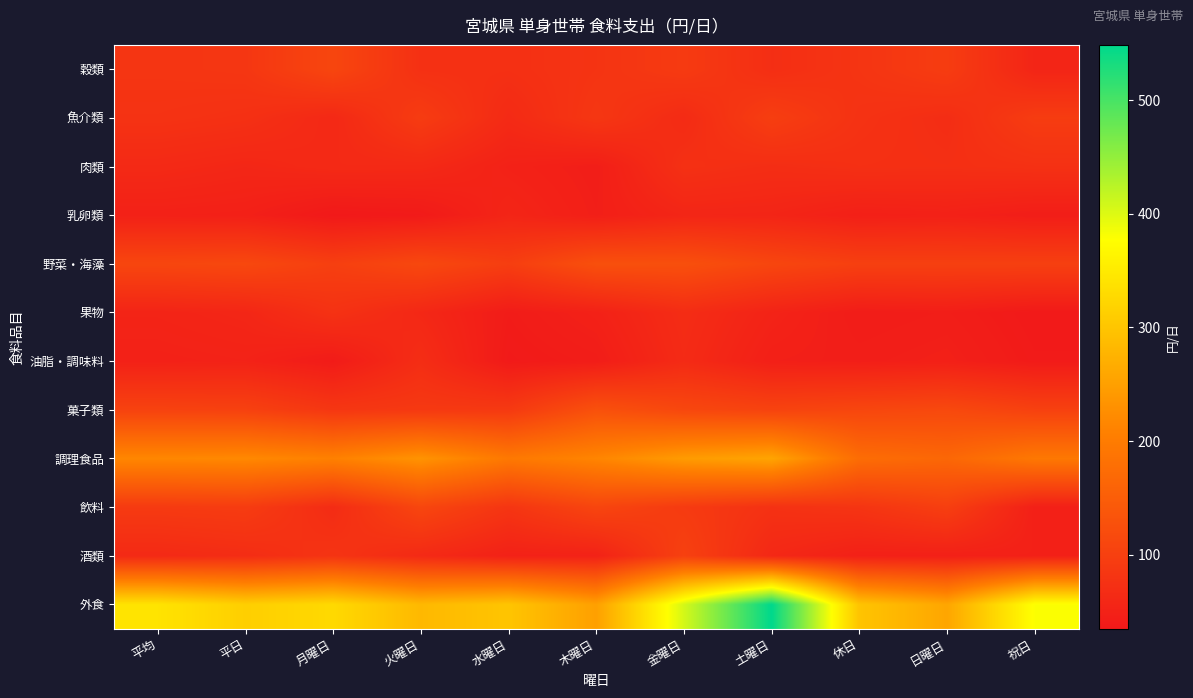

What is the total value across all series at 火曜日?

1287.1